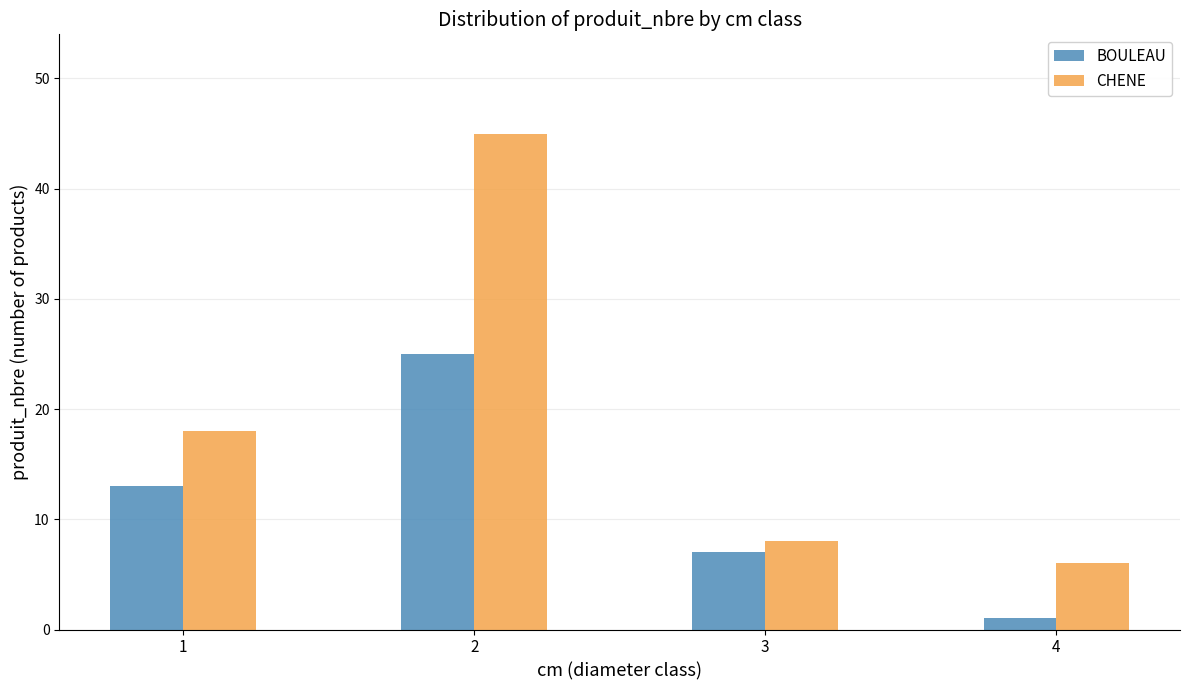

List the series in order of their peak value, highest first.

CHENE, BOULEAU